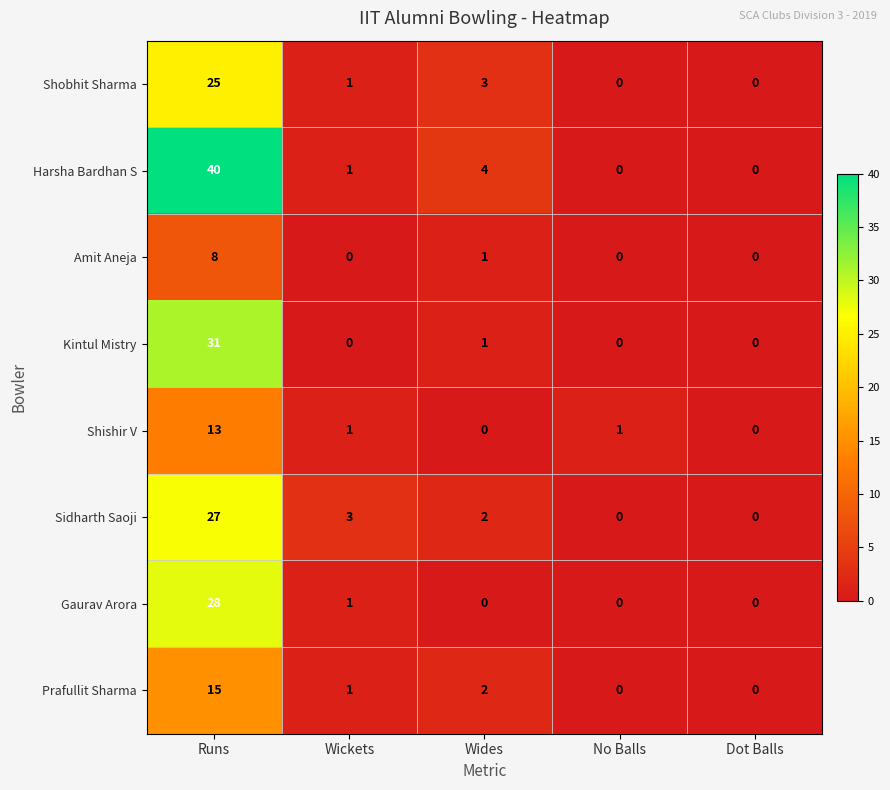

Which series has the largest range (max minus min)?

Harsha Bardhan S